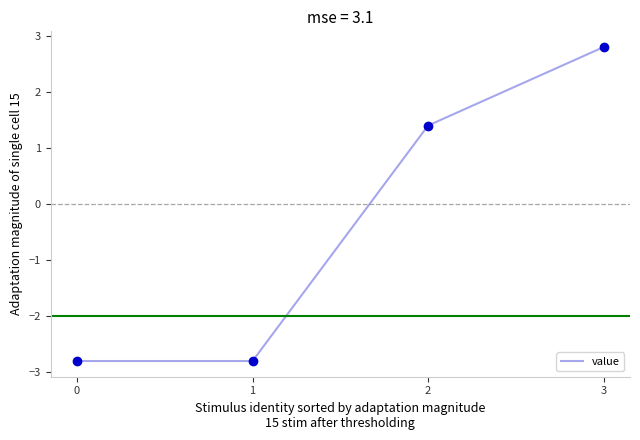

Reading right to left, list all the values displayed in this chart.

3=2.8	2=1.4	1=-2.8	0=-2.8